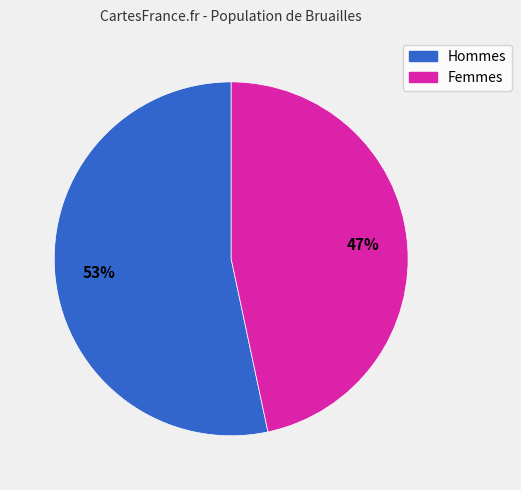

Rank the categories by value from highest to lowest.

Hommes, Femmes